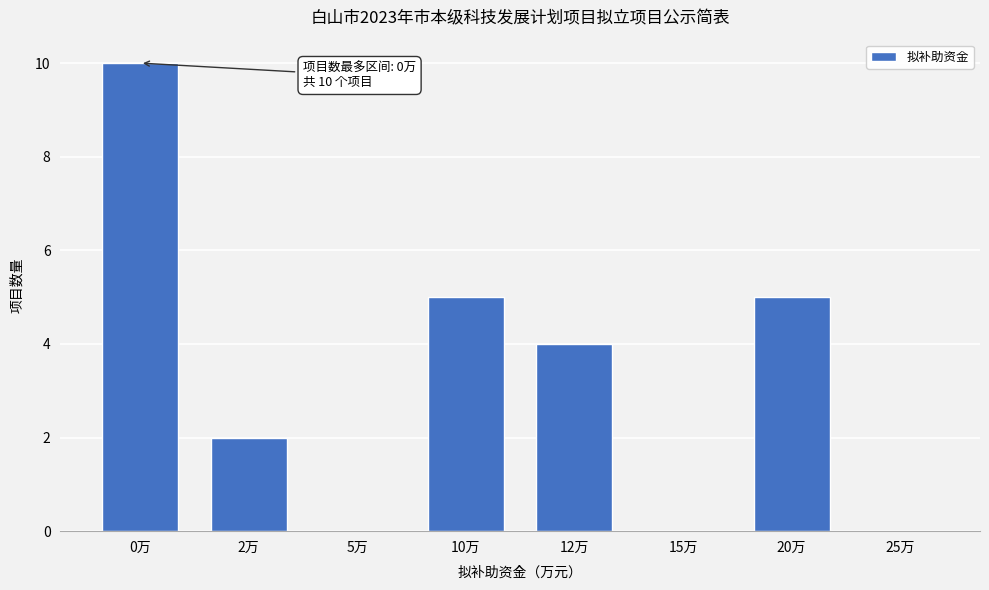

Reading left to right, extract all data points from this chart.

0万=10	2万=2	5万=0	10万=5	12万=4	15万=0	20万=5	25万=0